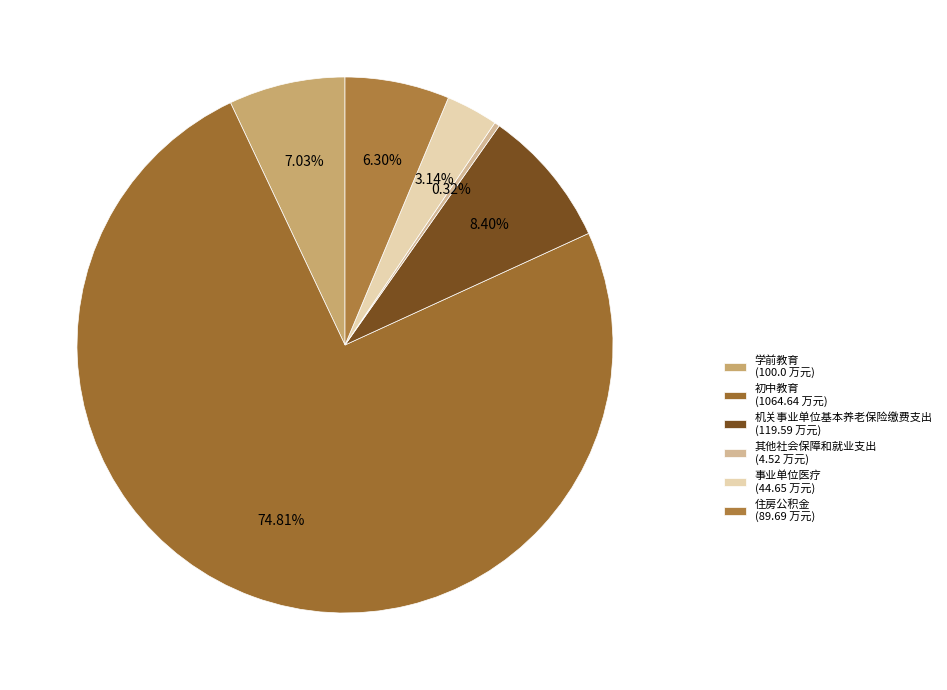

Does 其他社会保障和就业支出 account for over 50% of the chart?

No